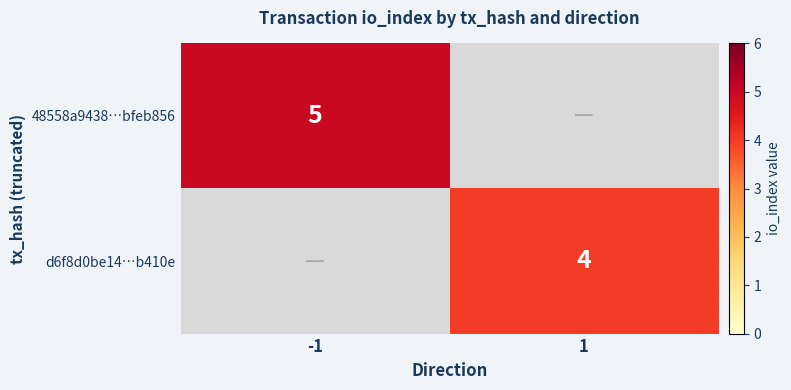

Is it true that 48558a9438…bfeb856 equals 7 at -1?

False